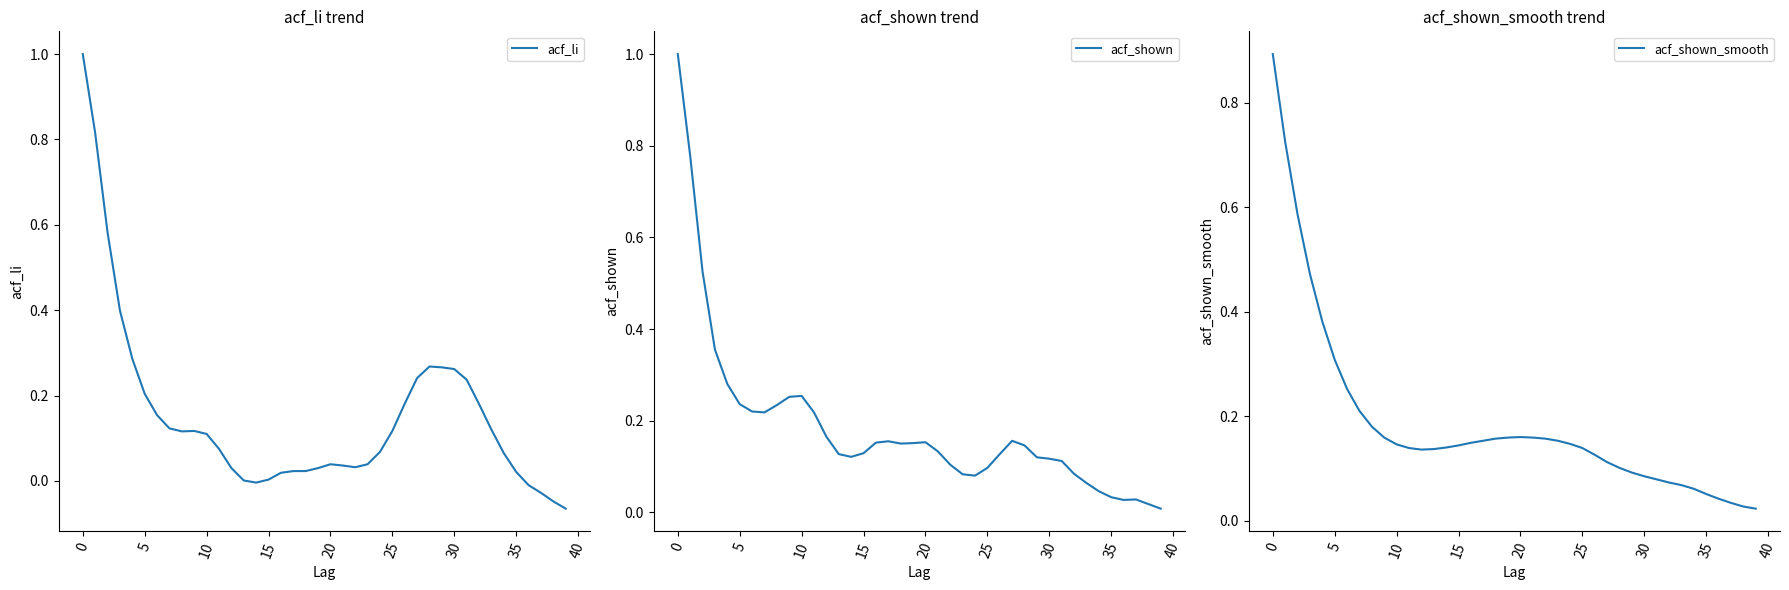

True or false: acf_shown_smooth and acf_li cross at least once.

True